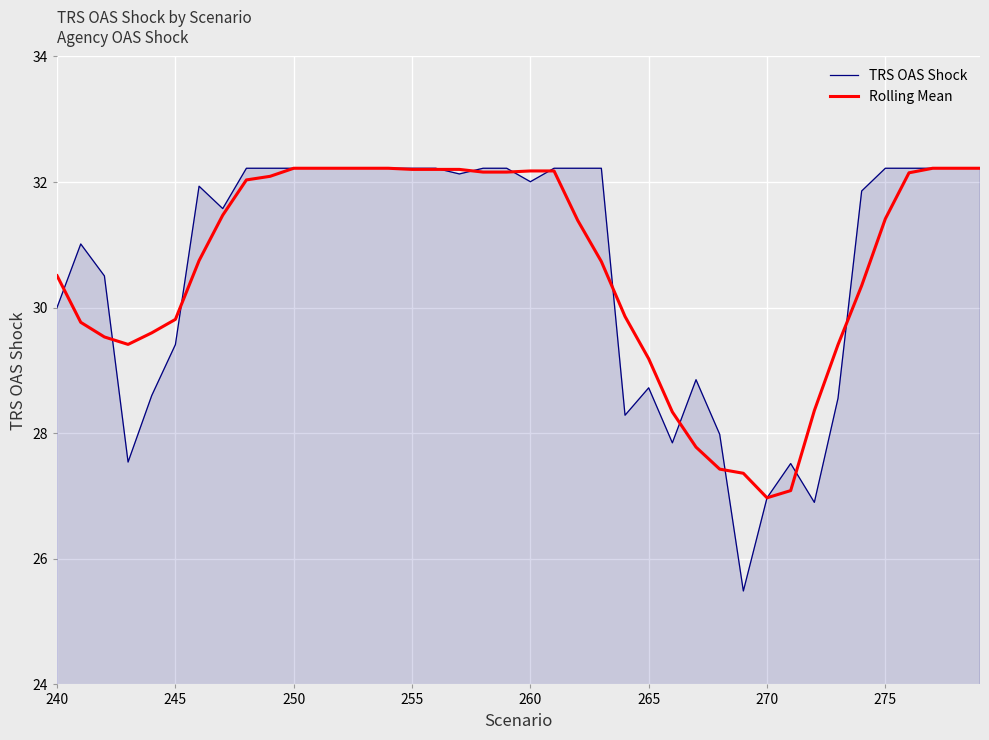

Which series has the widest spread of values?

TRS OAS Shock